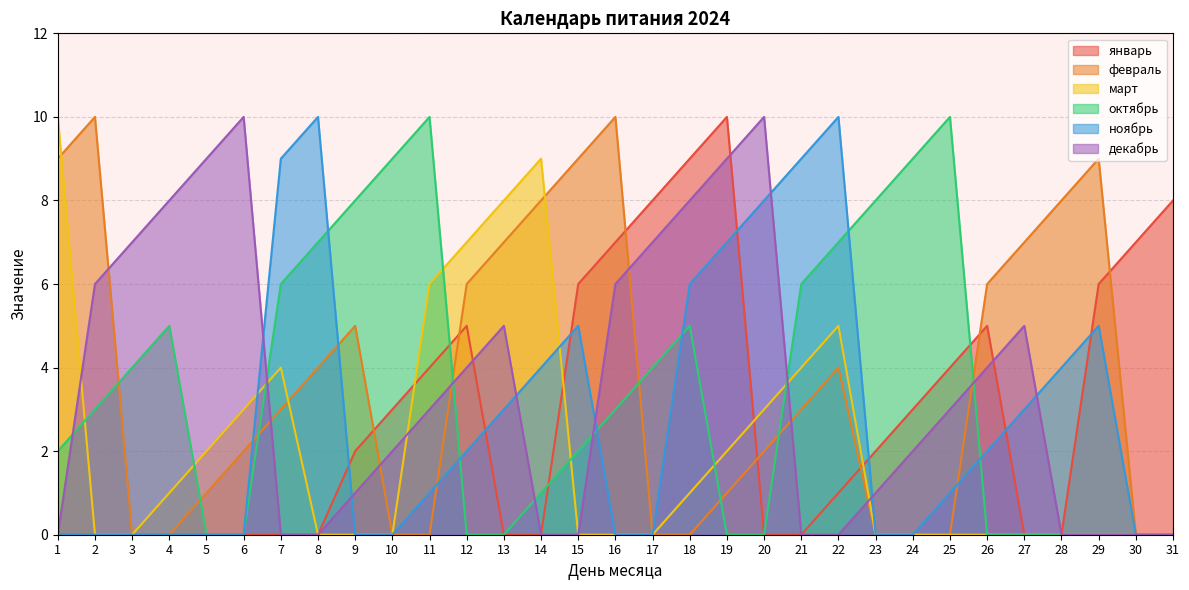

What are all the series names shown in the legend?

январь, февраль, март, октябрь, ноябрь, декабрь